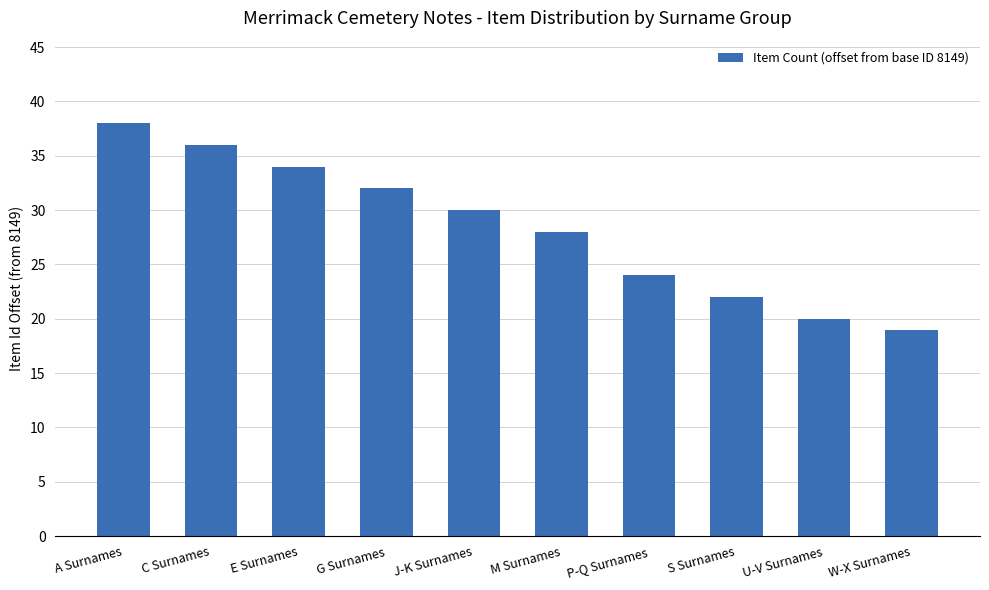

The value at J-K Surnames is 30. True or false?

True